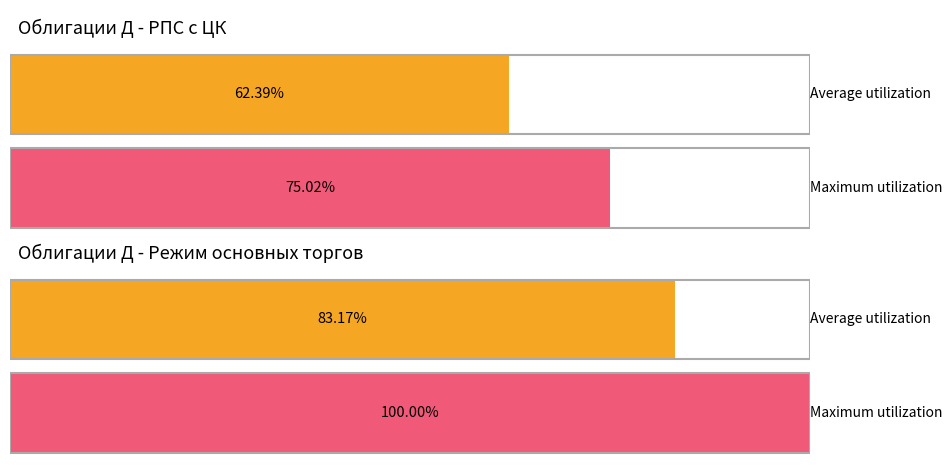

The value of Average utilization at Облигации Д - Режим основных торгов is 17. True or false?

False